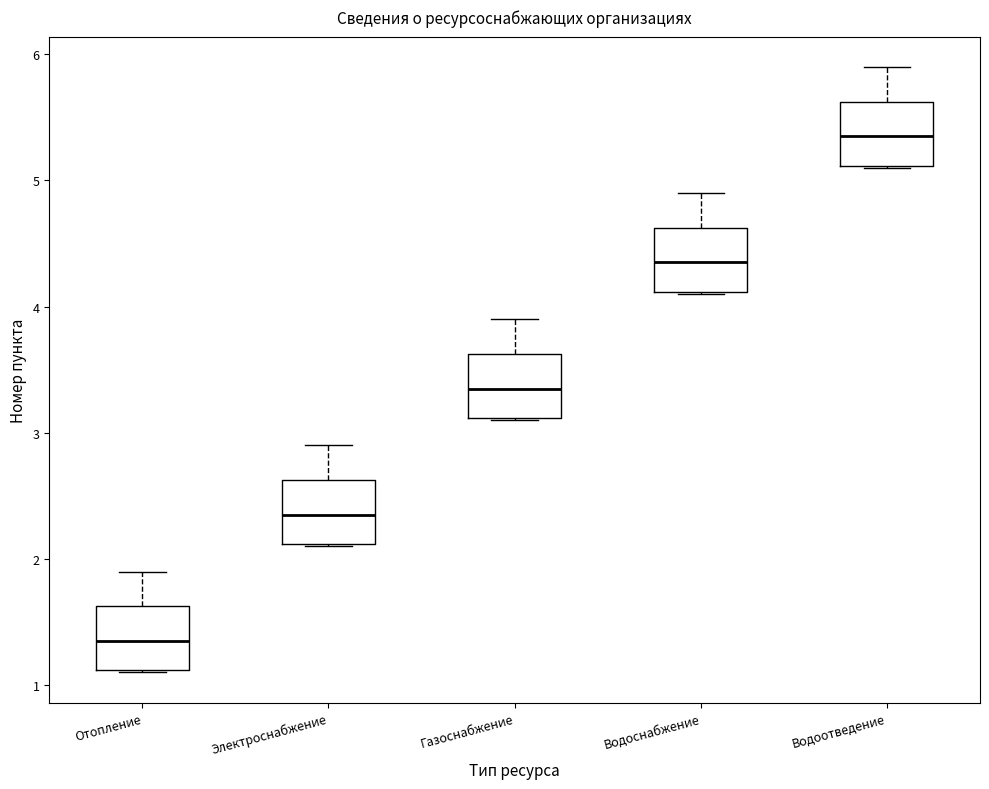

Which box's median line is the highest?

Водоотведение